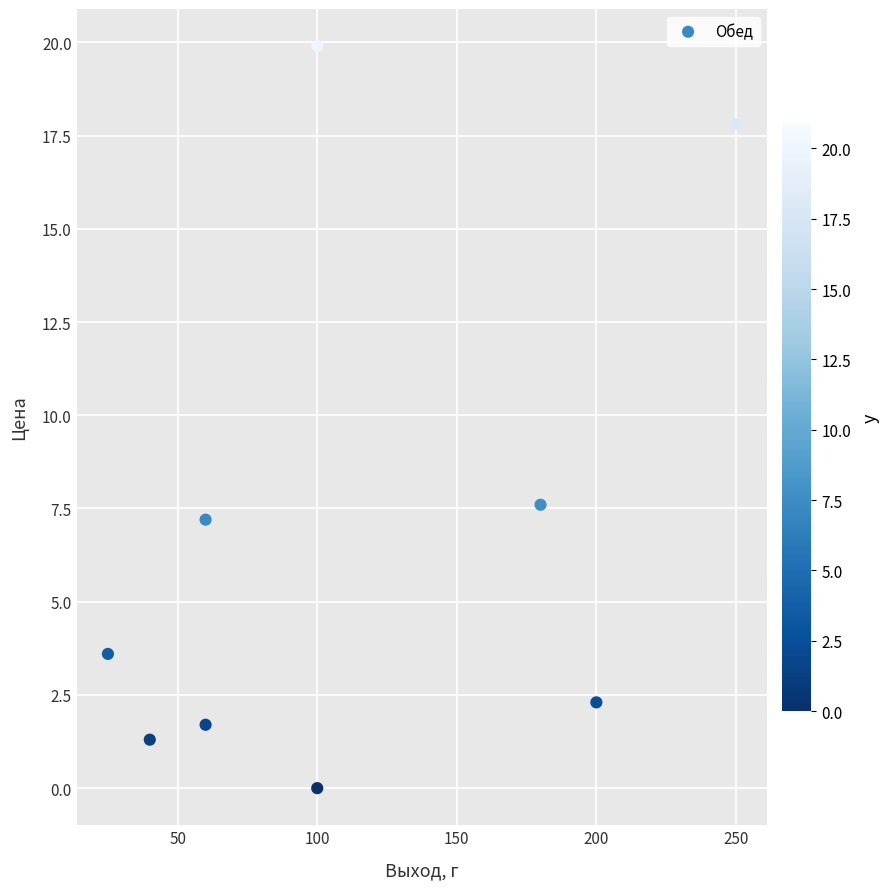

What Y value in the scatter plot is closest to 9?

7.6